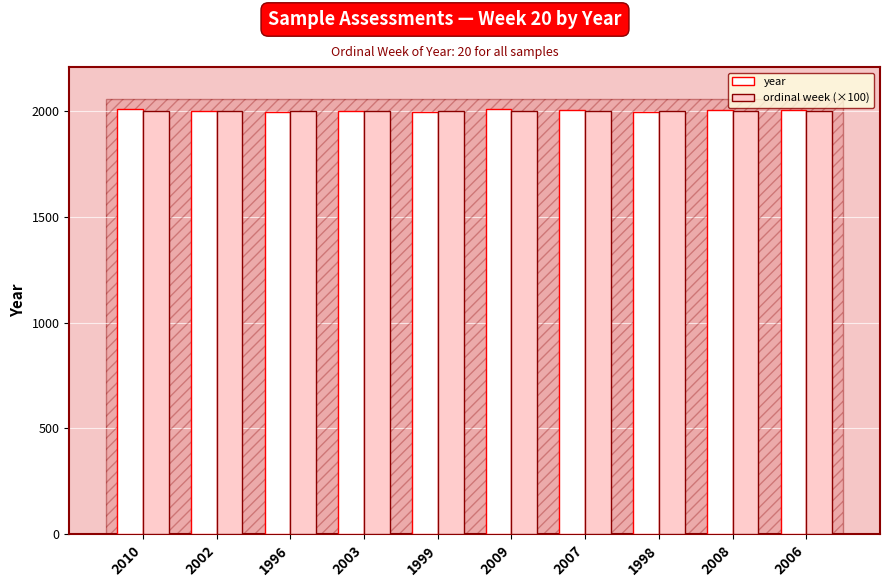

Which series has the widest spread of values?

year